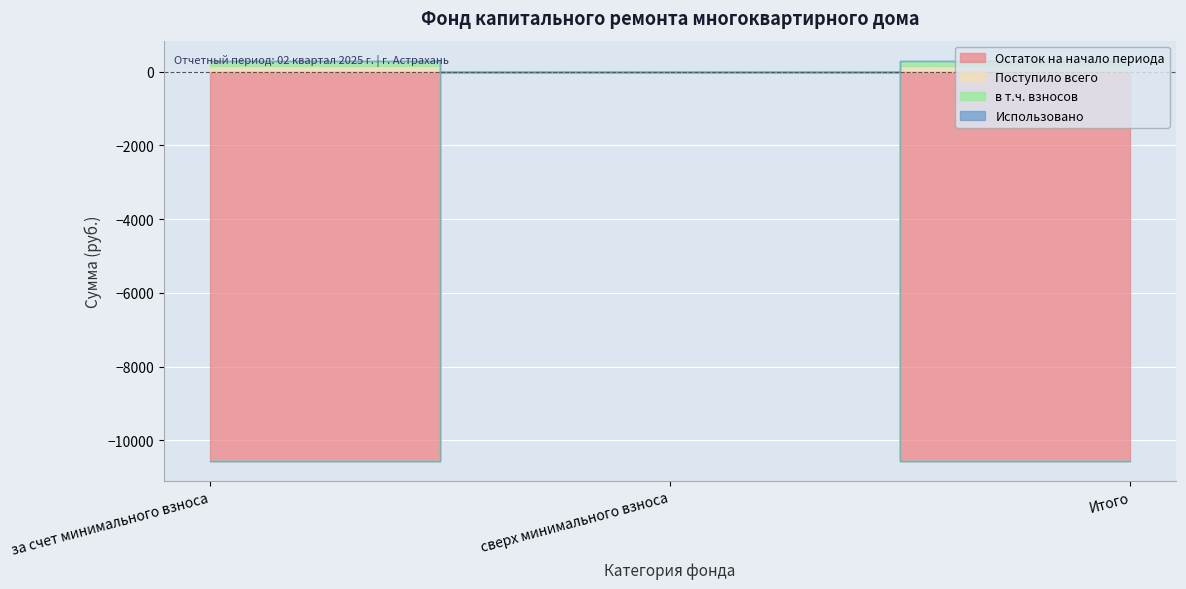

At which category does the chart reach its minimum across all series?

за счет минимального взноса